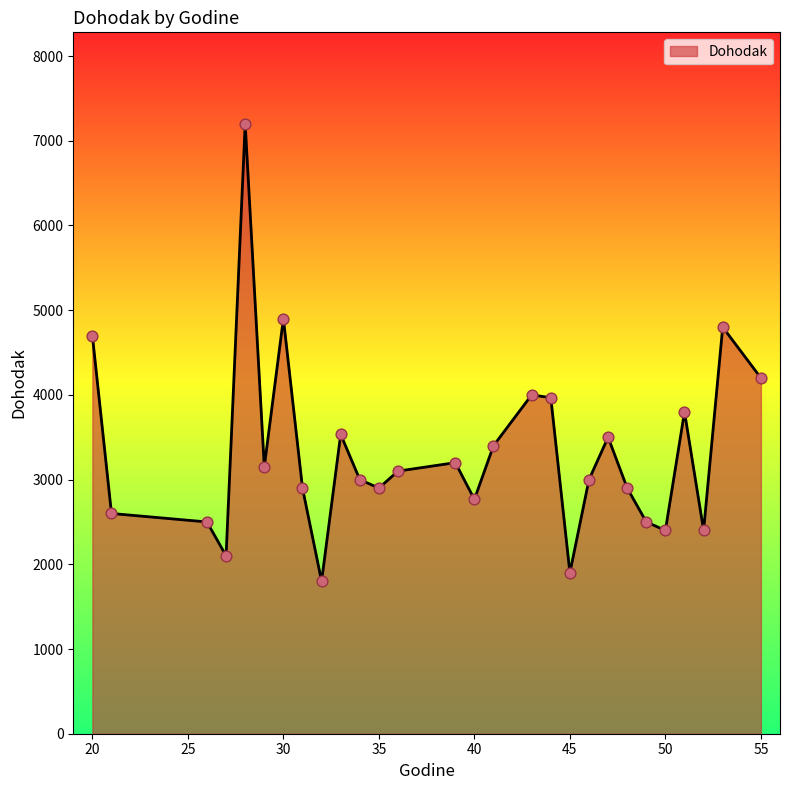

What is the difference between the maximum and minimum values?

5400.0